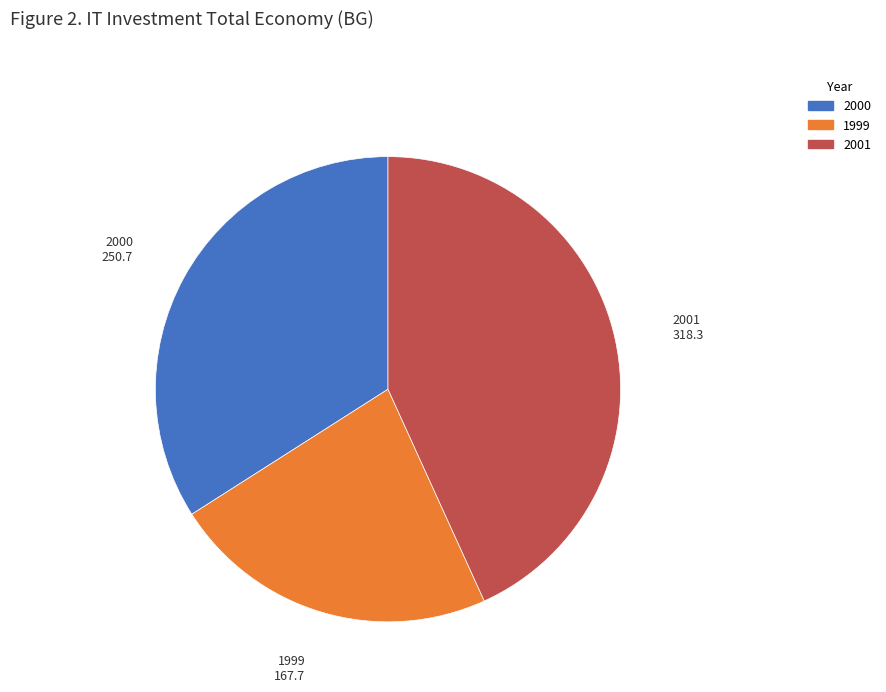

Is the sum of 1999 and 2000 greater than half?

Yes